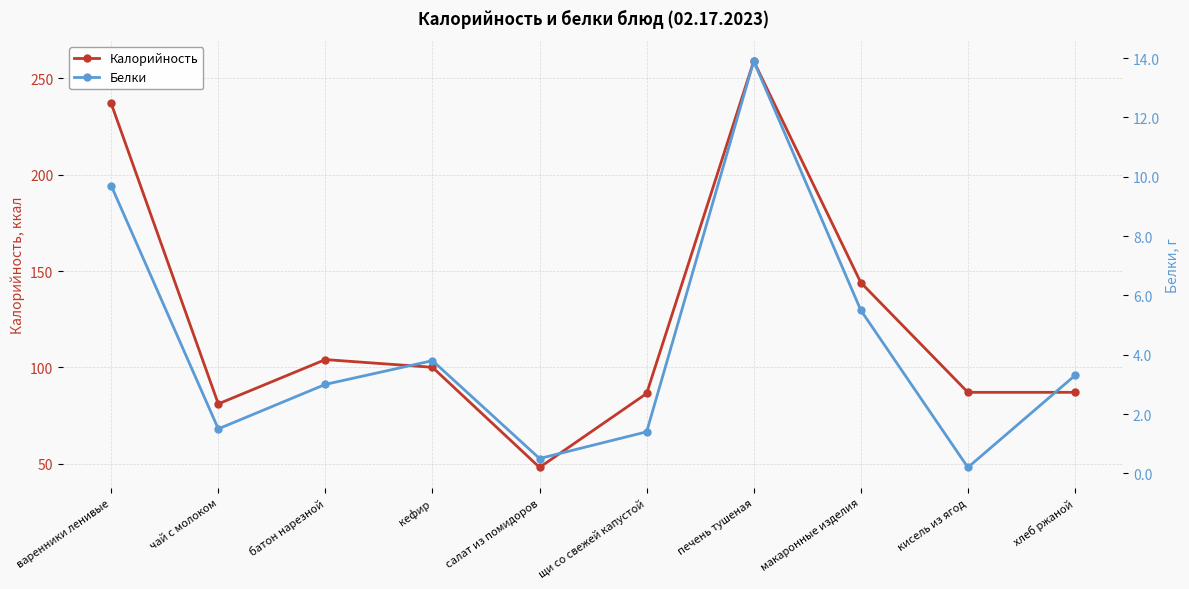

How many lines are shown in the chart?

2